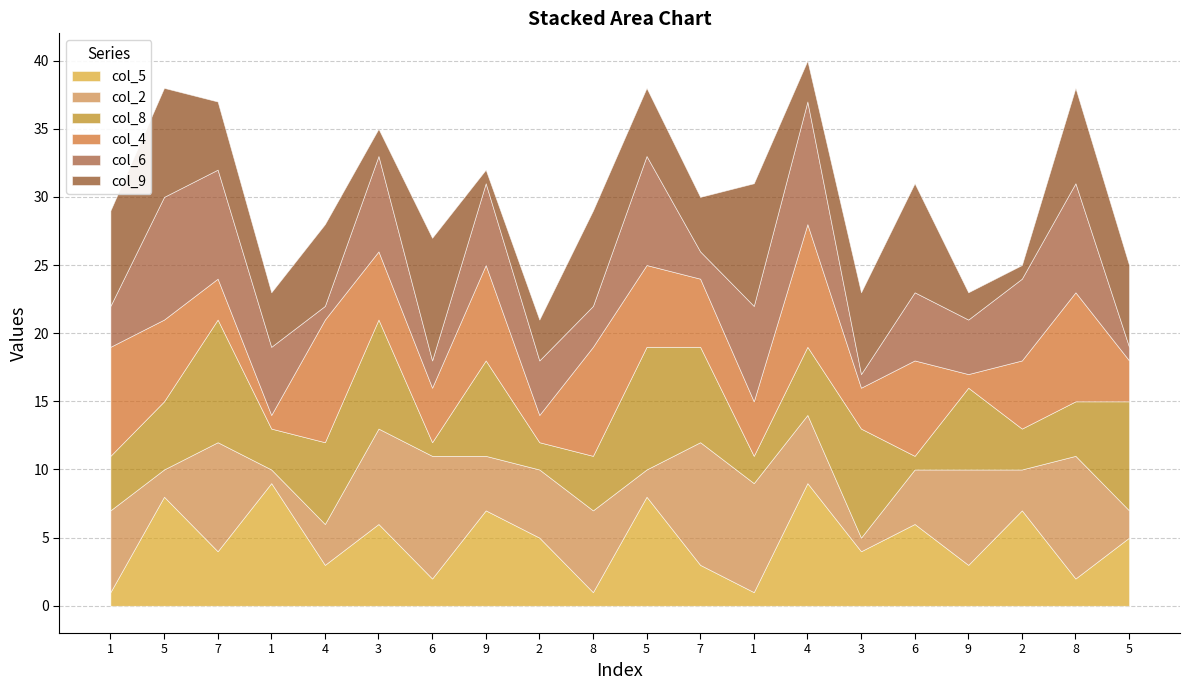

What is the approximate value of col_2 at 7?

8